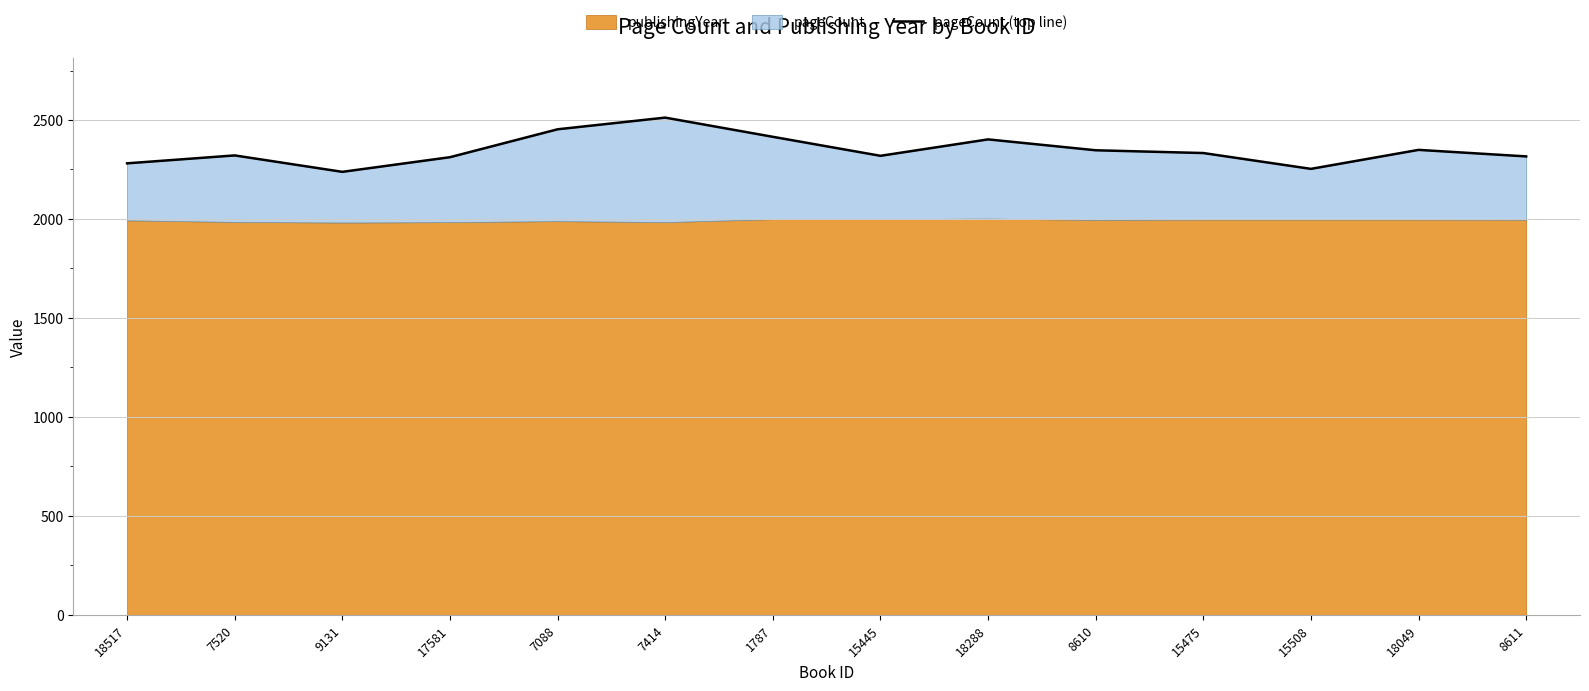

Where is the first local minimum?

9131